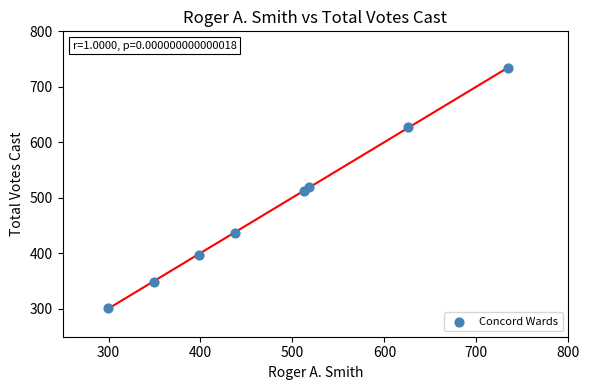

What is the range of X values (max minus min)?

435